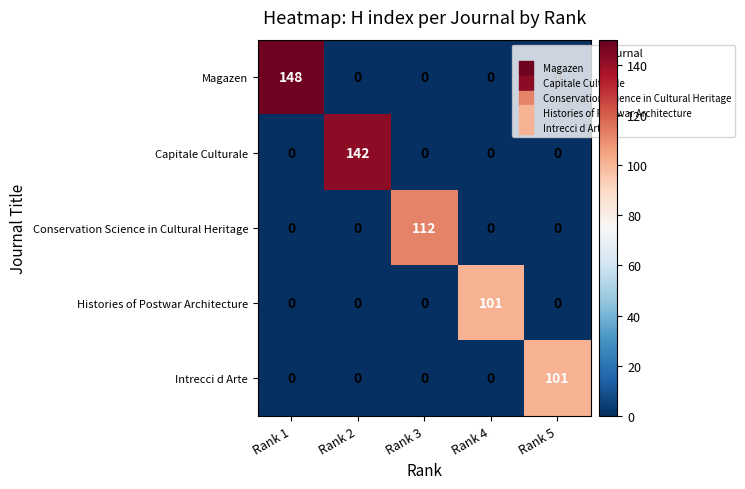

True or false: Conservation Science in Cultural Heritage has a value of 0 at Rank 1.

True